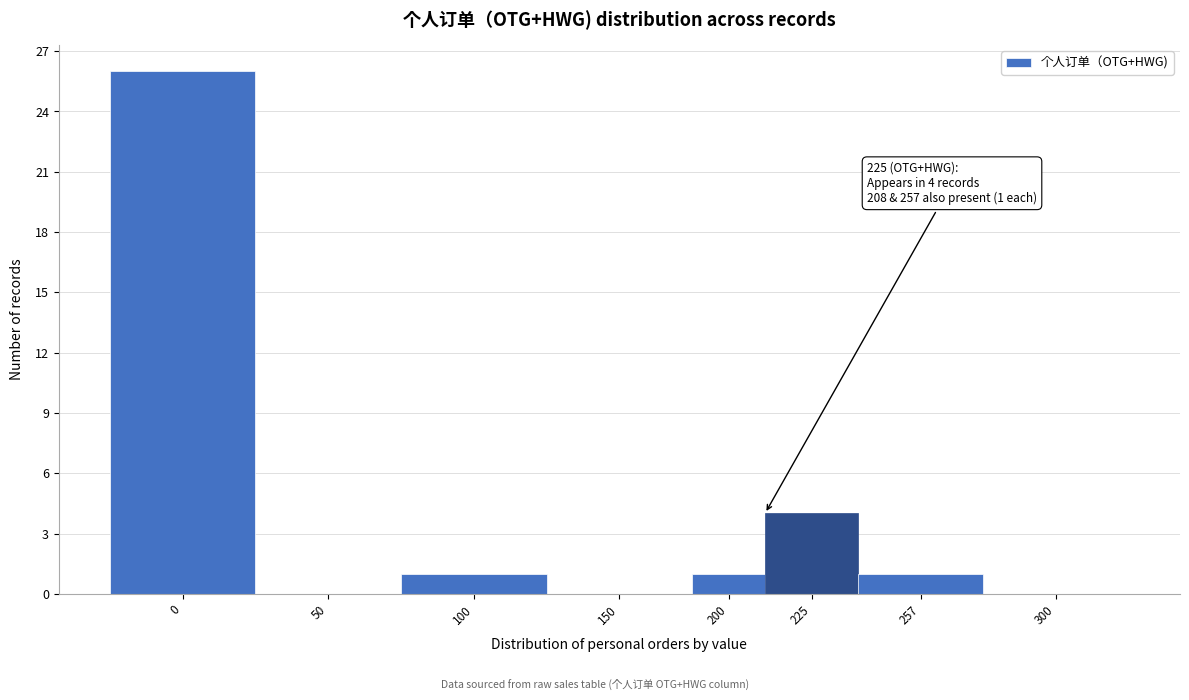

Reading left to right, list all the values displayed in this chart.

0=26	50=0	100=1	150=0	200=1	225=4	257=1	300=0